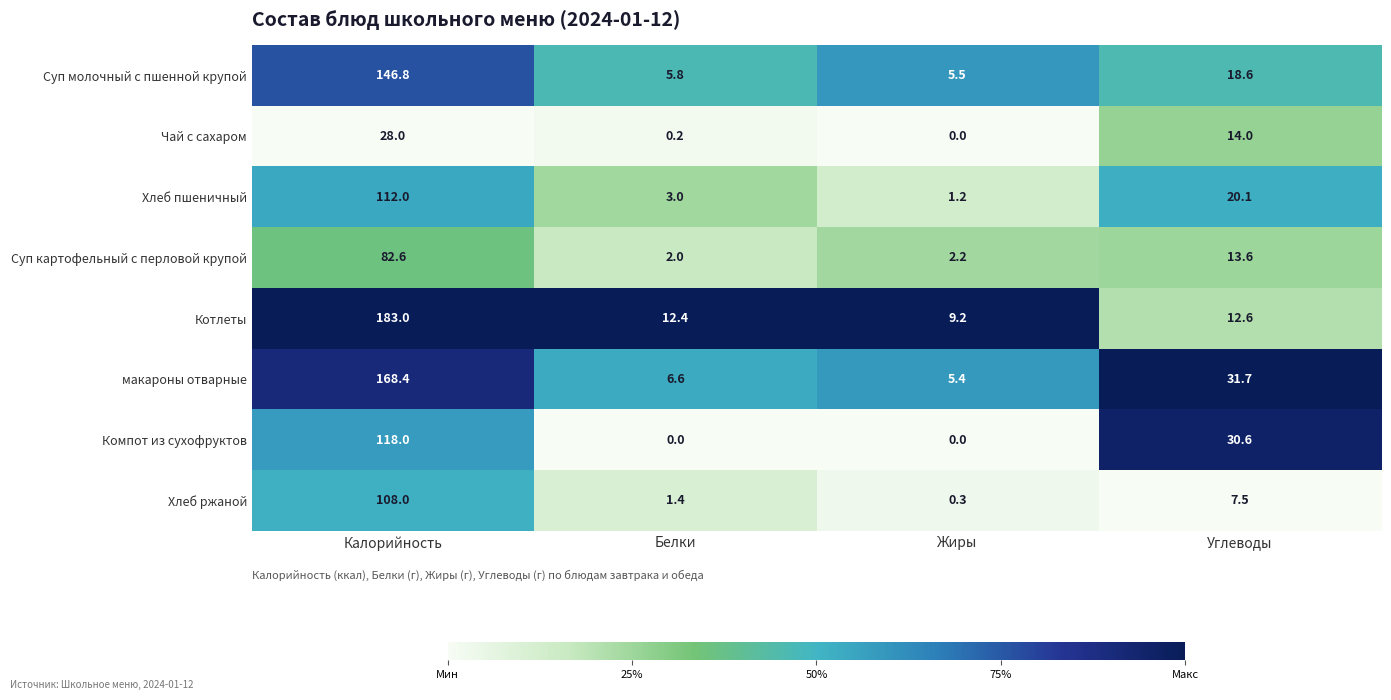

True or false: Суп молочный с пшенной крупой has a value of 5.5 at Жиры.

True